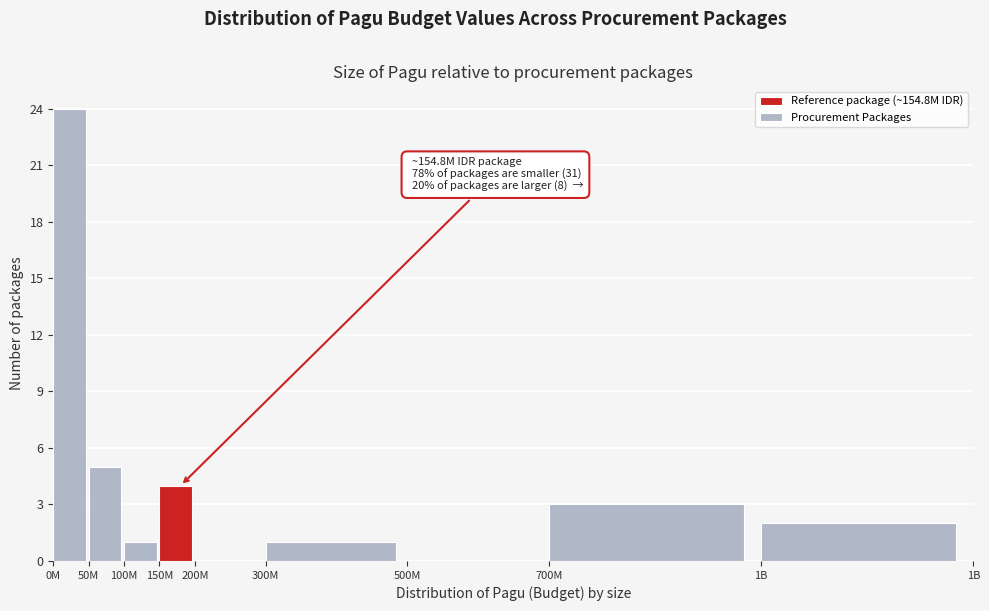

Reading left to right, extract all data points from this chart.

0M=24	50M=5	100M=1	150M=4	200M=0	300M=1	500M=0	700M=3	1B=2